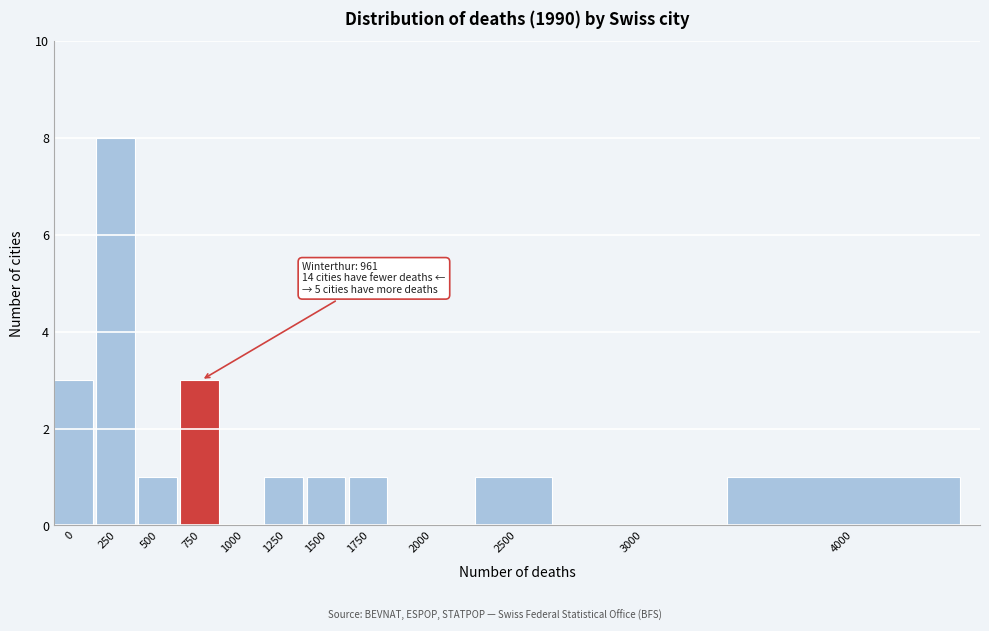

Reading left to right, extract all data points from this chart.

0=3	250=8	500=1	750=3	1000=0	1250=1	1500=1	1750=1	2000=0	2500=1	3000=0	4000=1